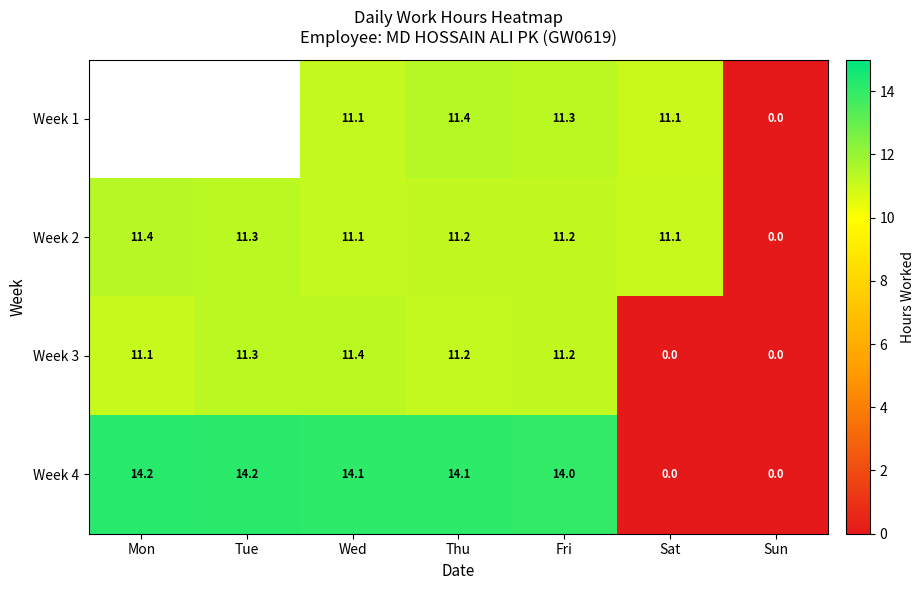

What is the total value across all series at Thu?

47.9